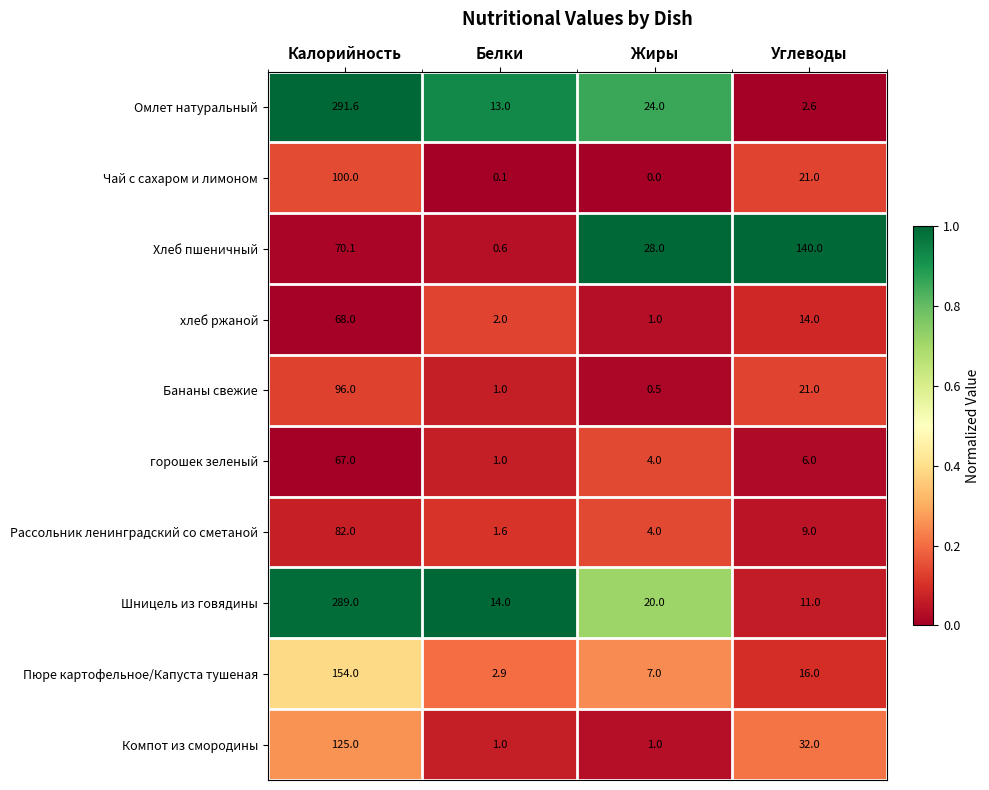

Between Жиры and Углеводы, which series saw the biggest shift?

Хлеб пшеничный